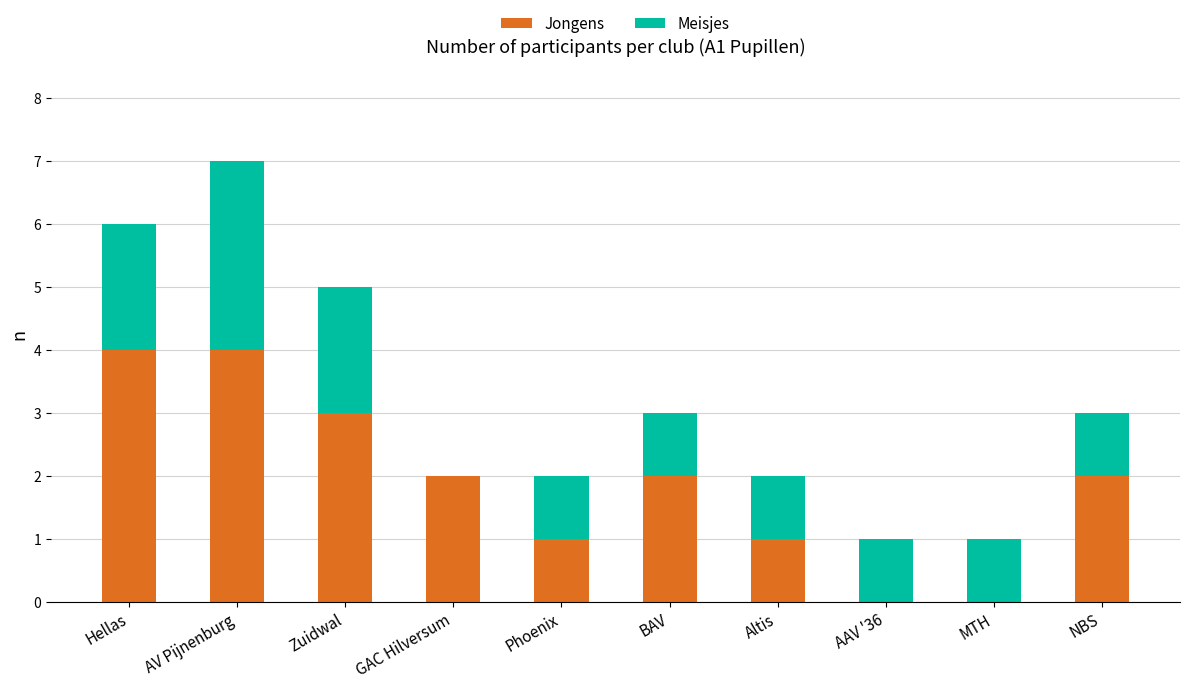

Does the chart contain stacked bars?

Yes